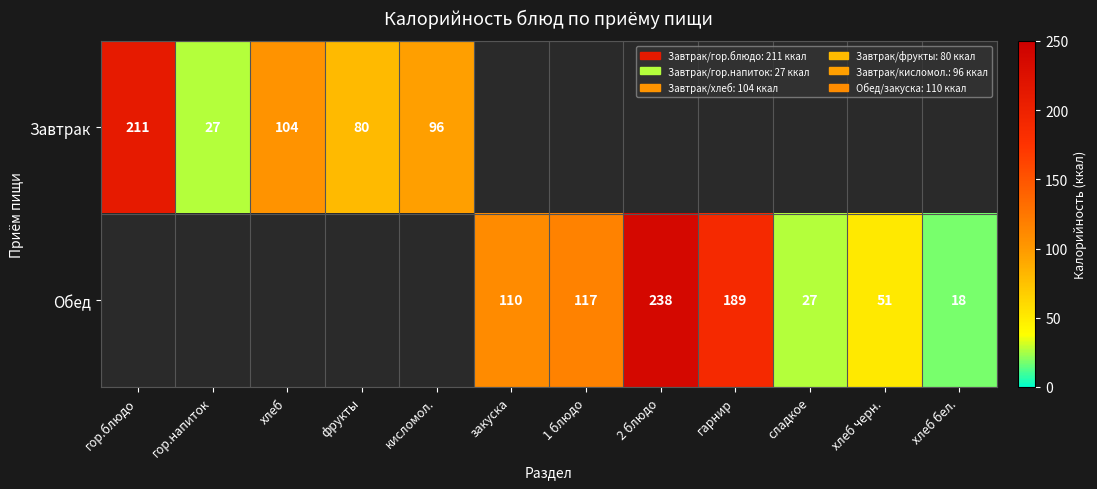

What is the sum of the Завтрак values at гор.напиток and хлеб?

131